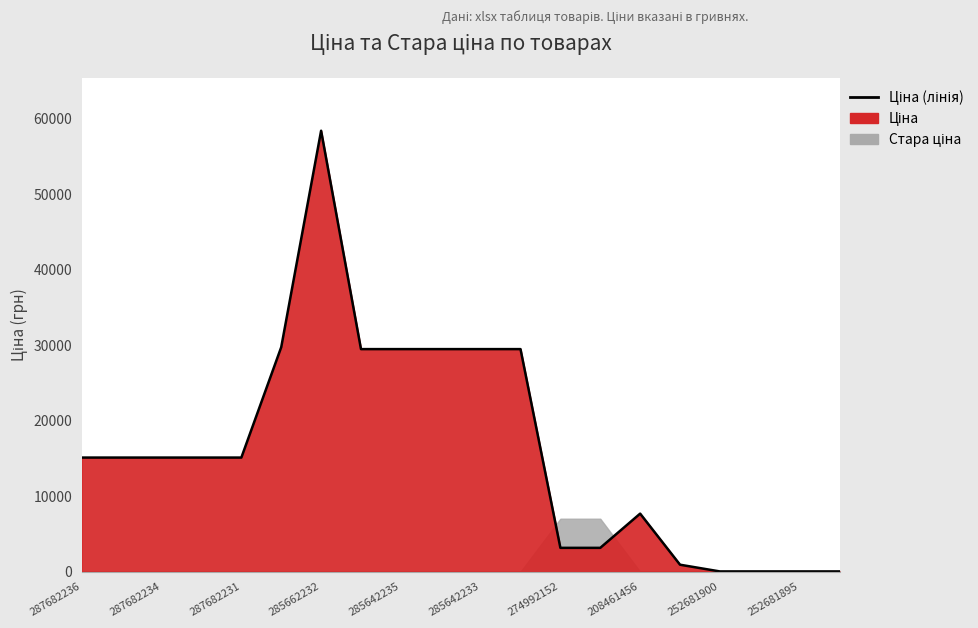

What is the ratio of the value at 285662232 to the value at 16?

473.2